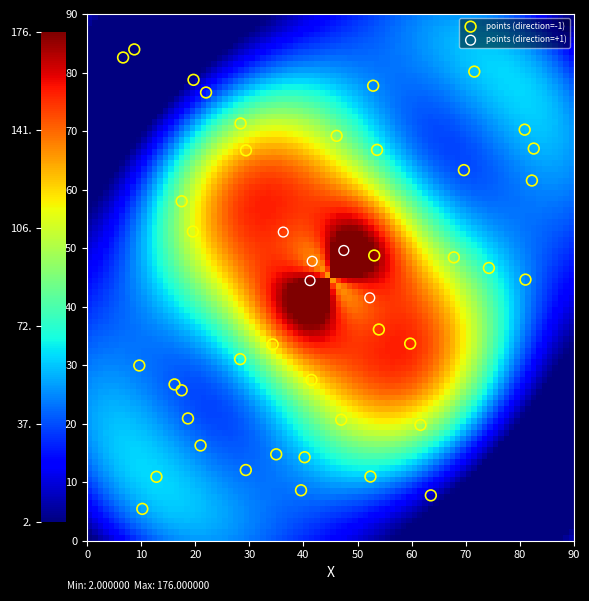

Which series reaches the maximum Y coordinate?

points (direction=-1)